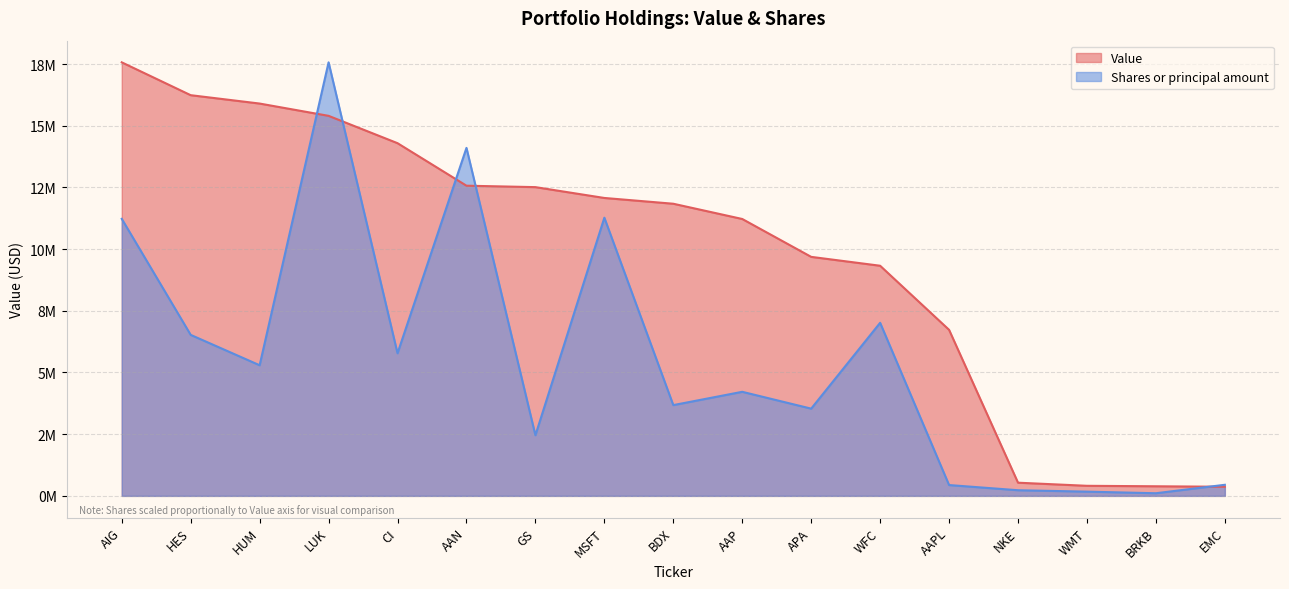

True or false: Shares or principal amount has more than 1 points higher than both neighbors.

True